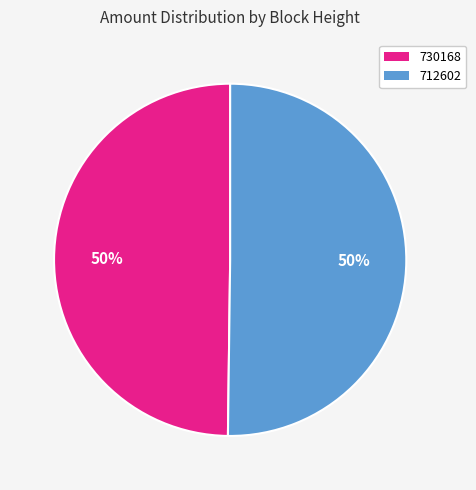

Do 712602 and 730168 together represent more than half of the pie?

Yes